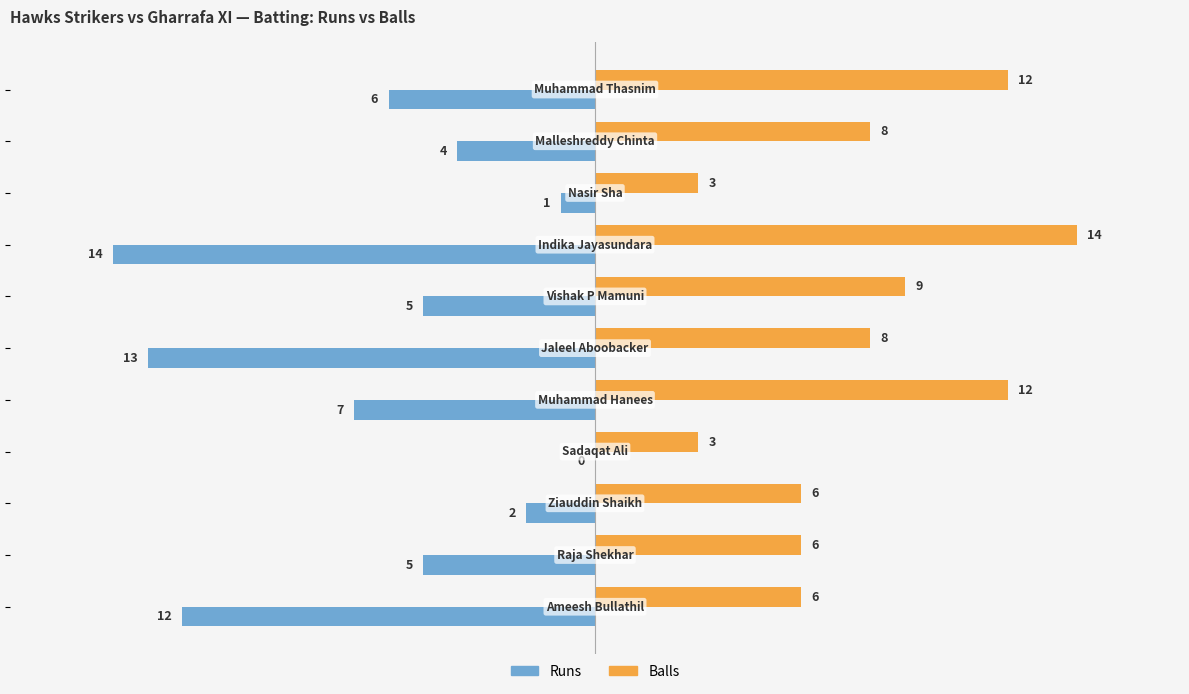

What is the average value of the Balls series?

8